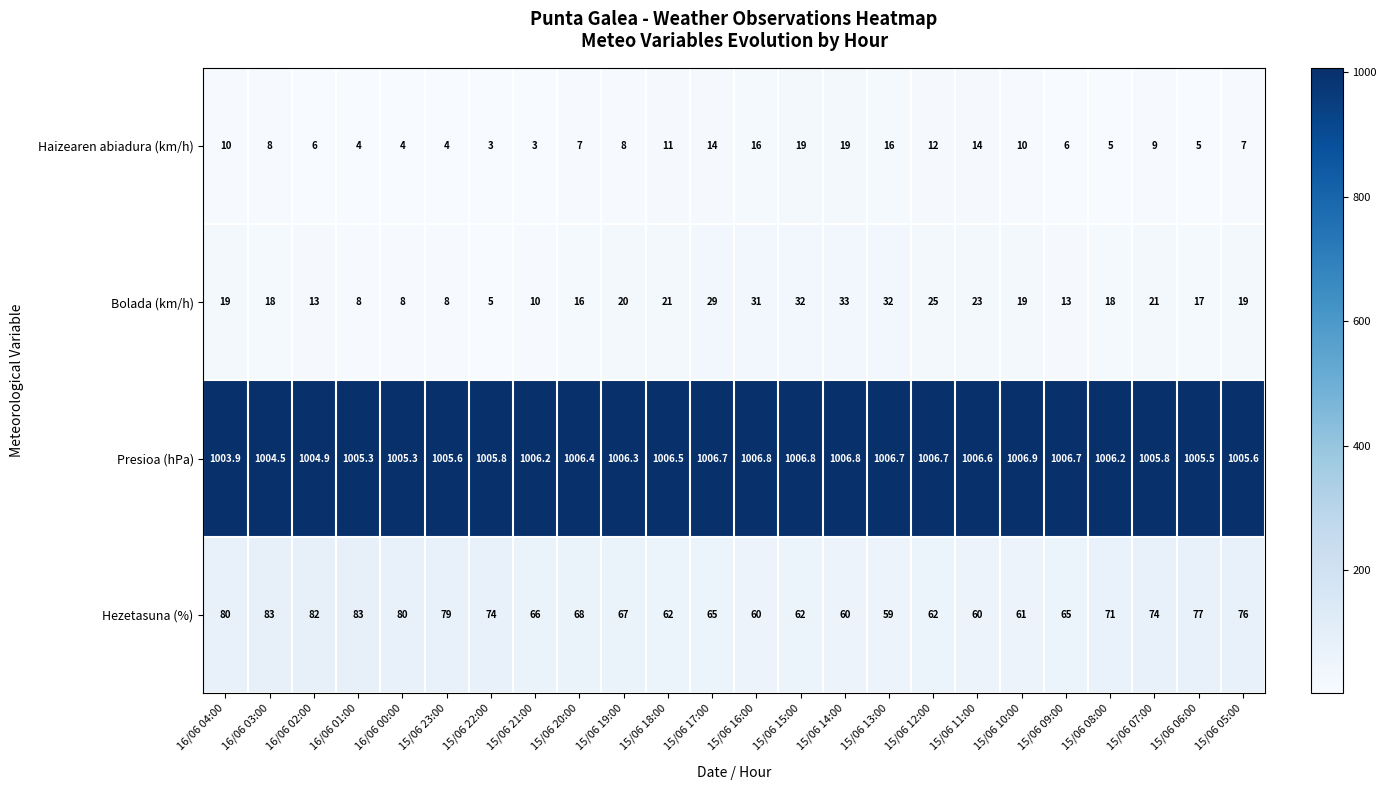

At which label does Bolada (km/h) reach its minimum?

15/06 22:00